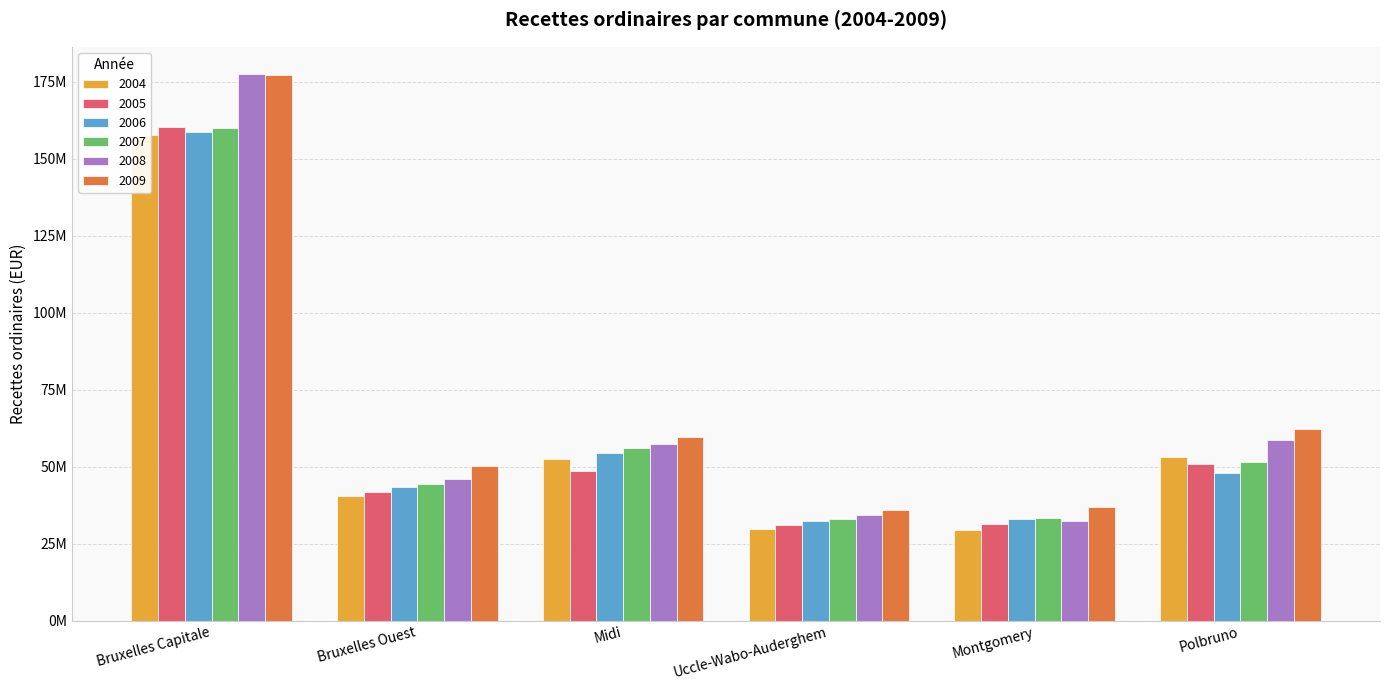

How many distinct data groups are displayed?

6